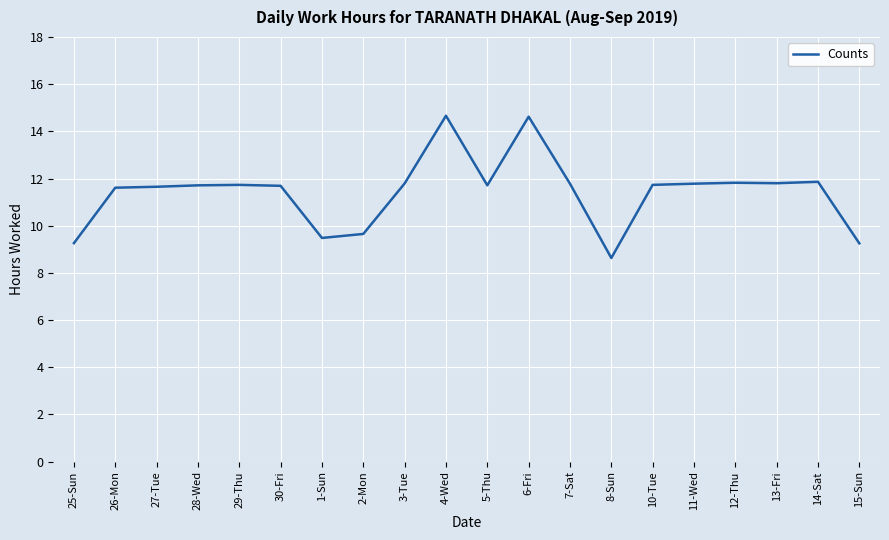

What position from the left is 2-Mon?

8